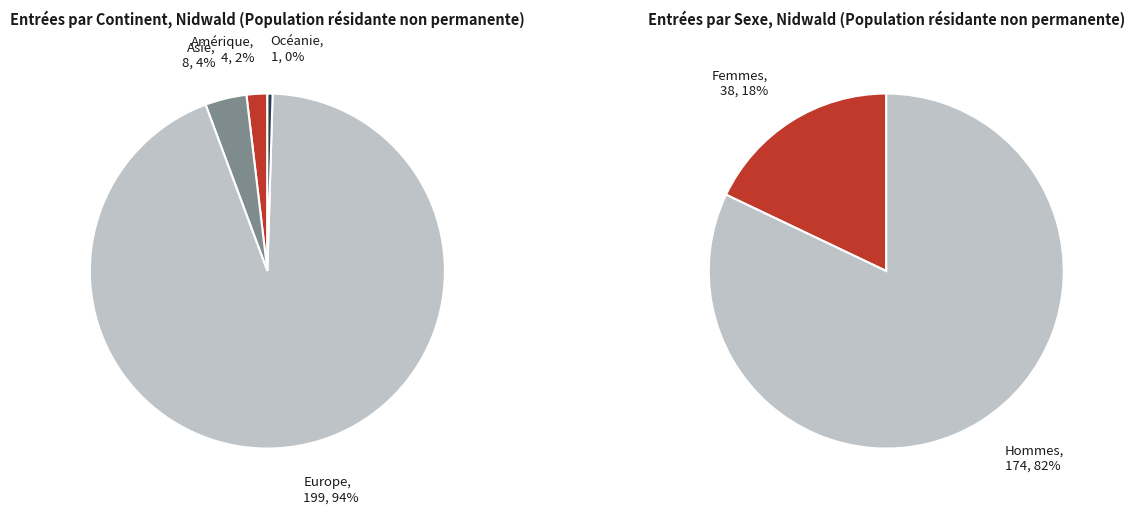

To the nearest percent, what is the average slice percentage?

25%